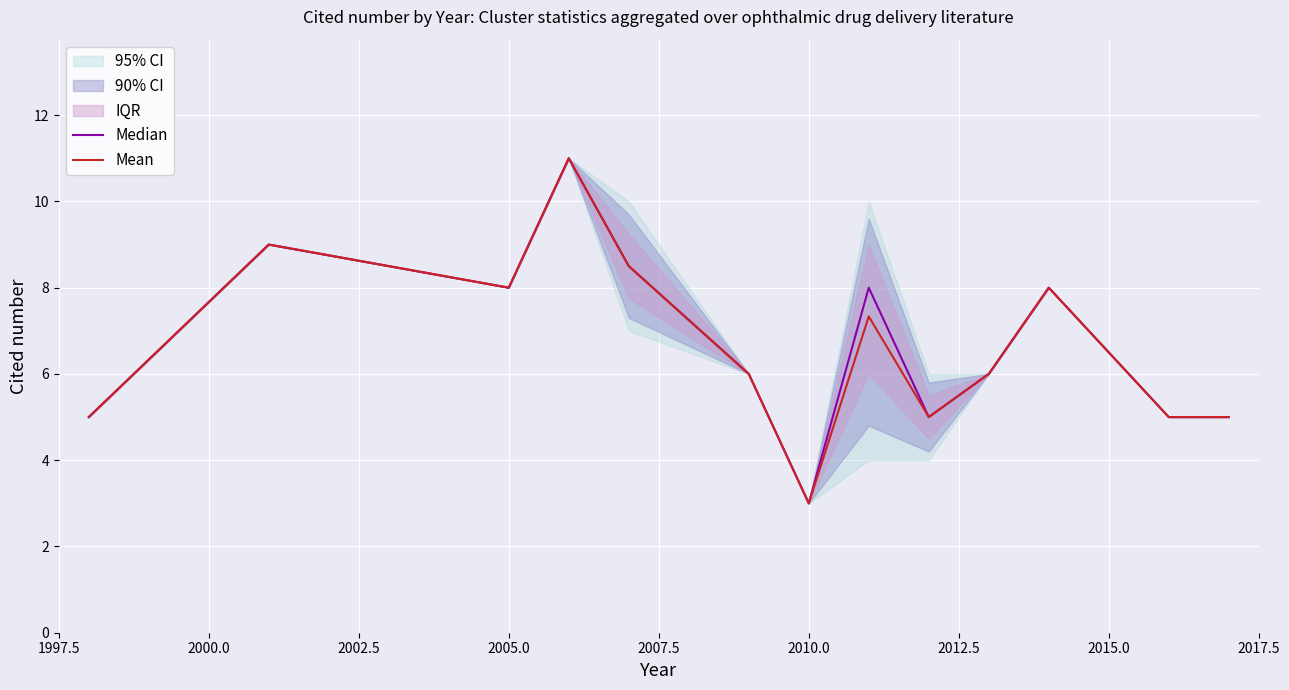

True or false: Mean and Median cross at least once.

False